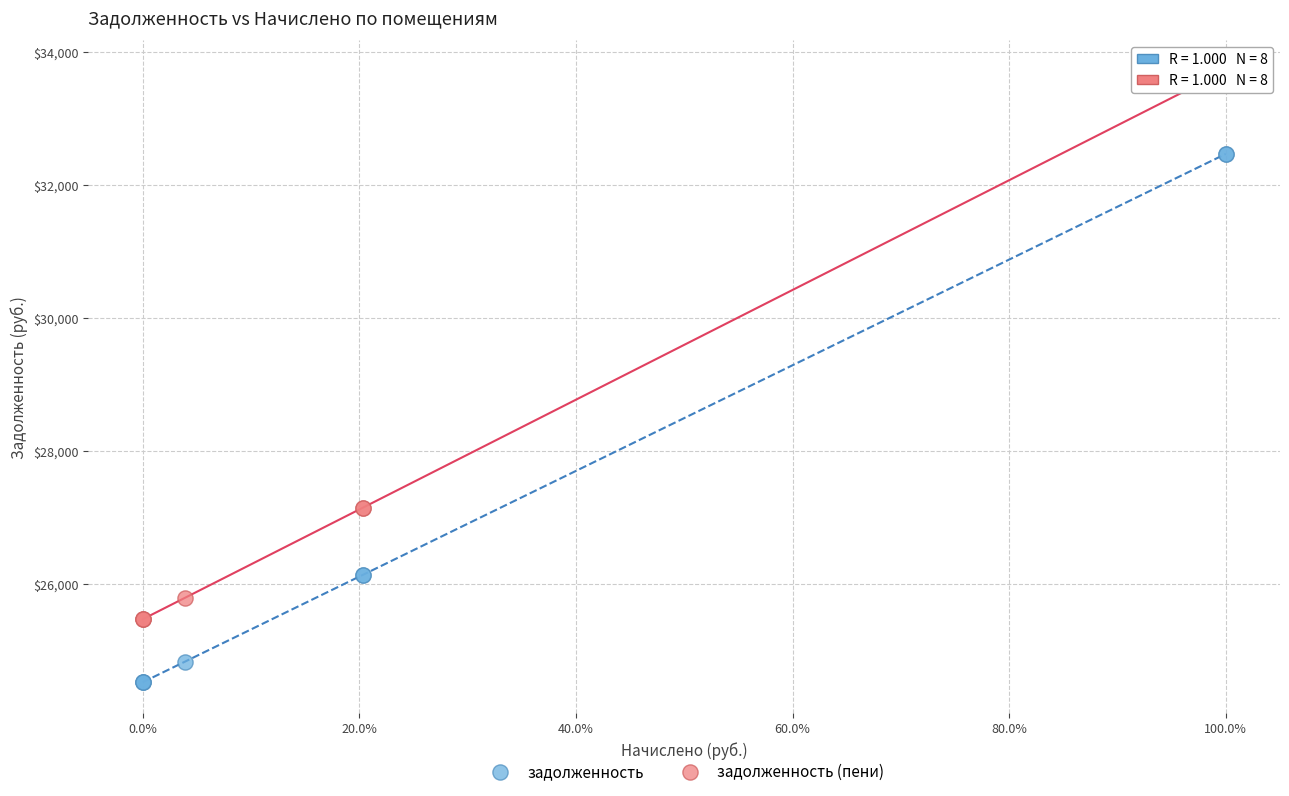

Which series reaches the minimum Y coordinate?

задолженность